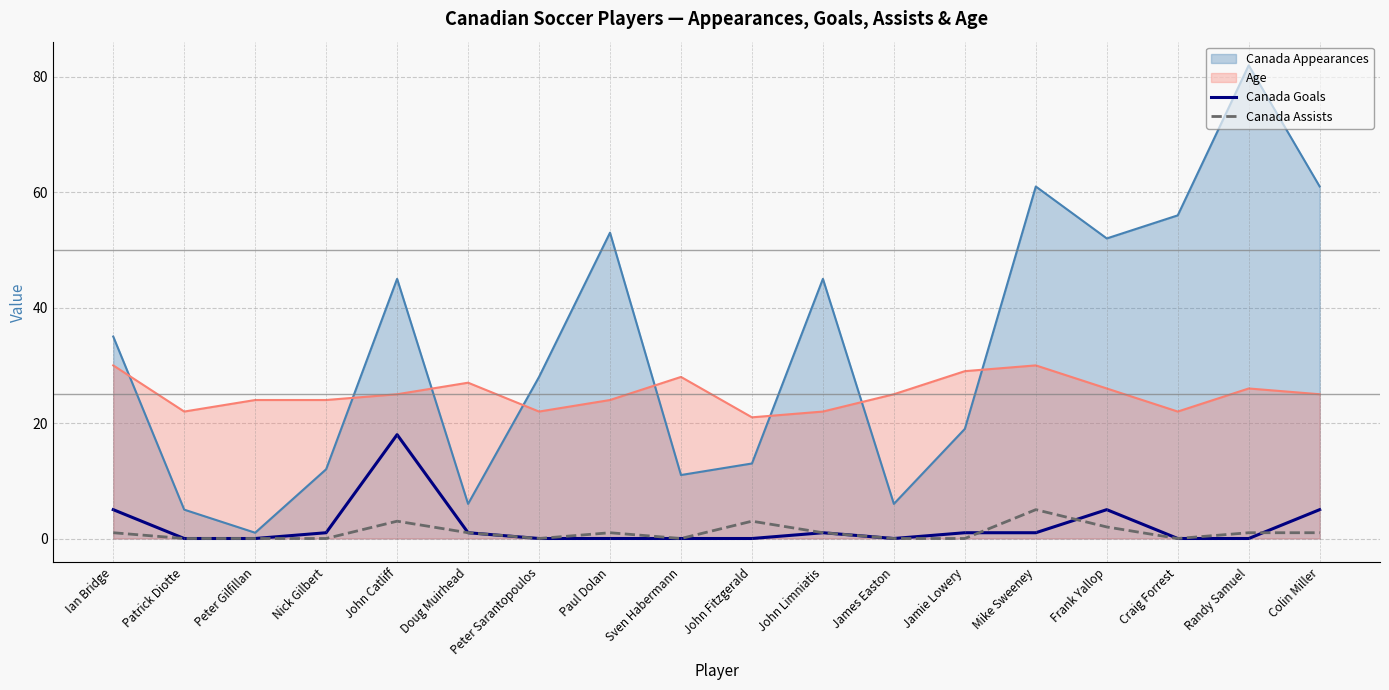

What is the average value of the Canada Assists series?

1